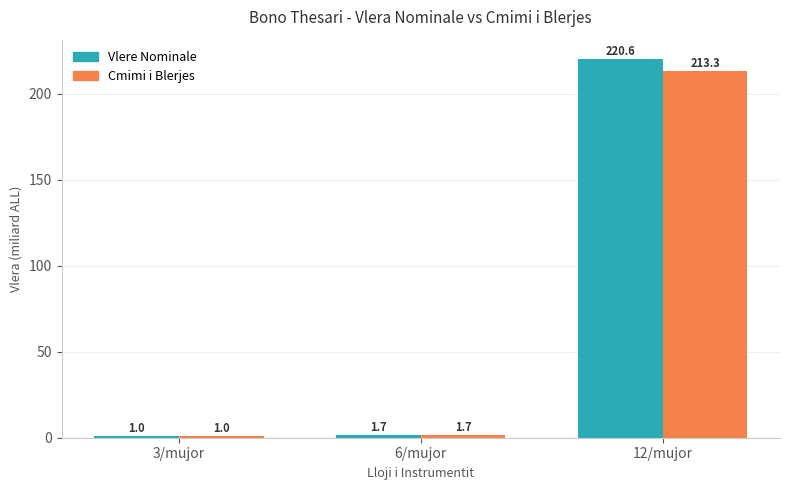

What is the total value across all series at 6/mujor?

3.4